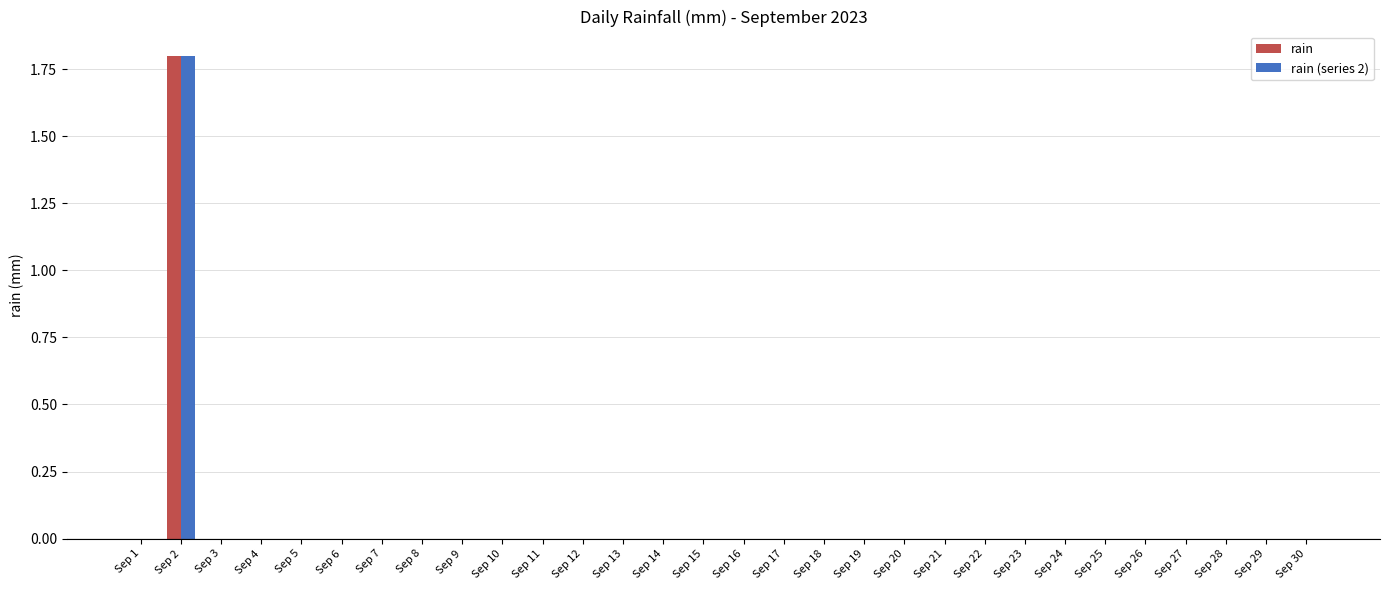

What are all the series names shown in the legend?

rain, rain (series 2)